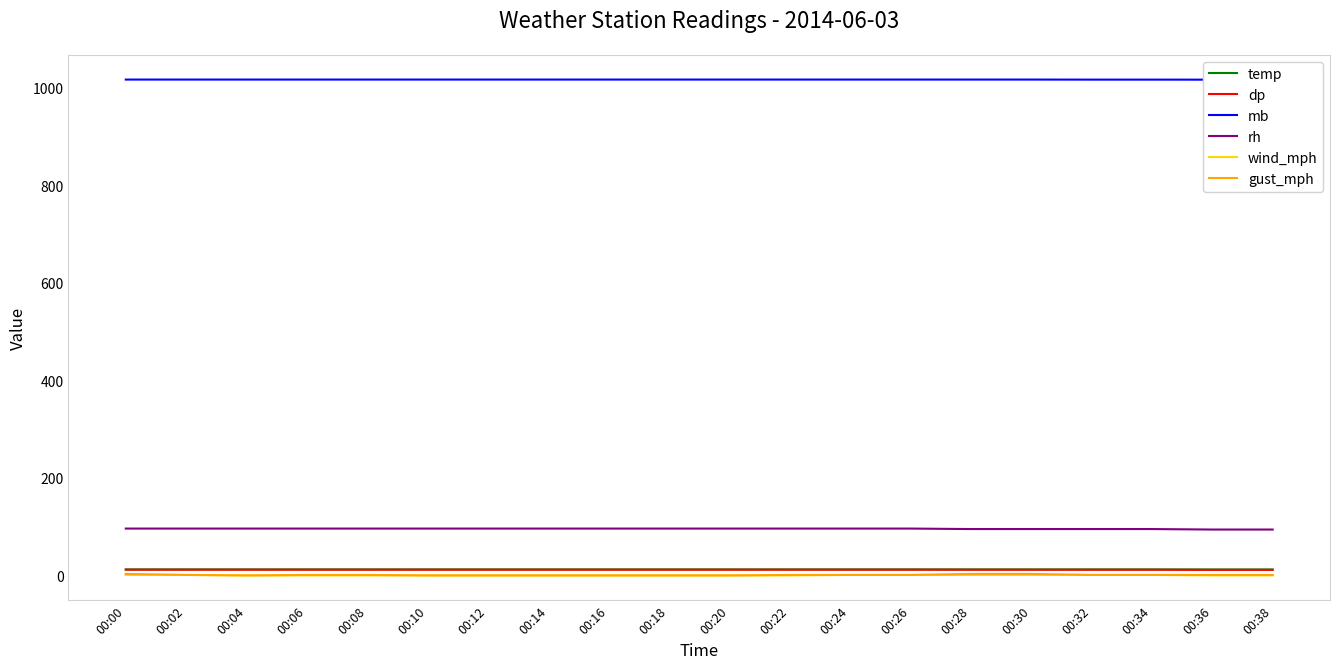

How many lines are shown in the chart?

6